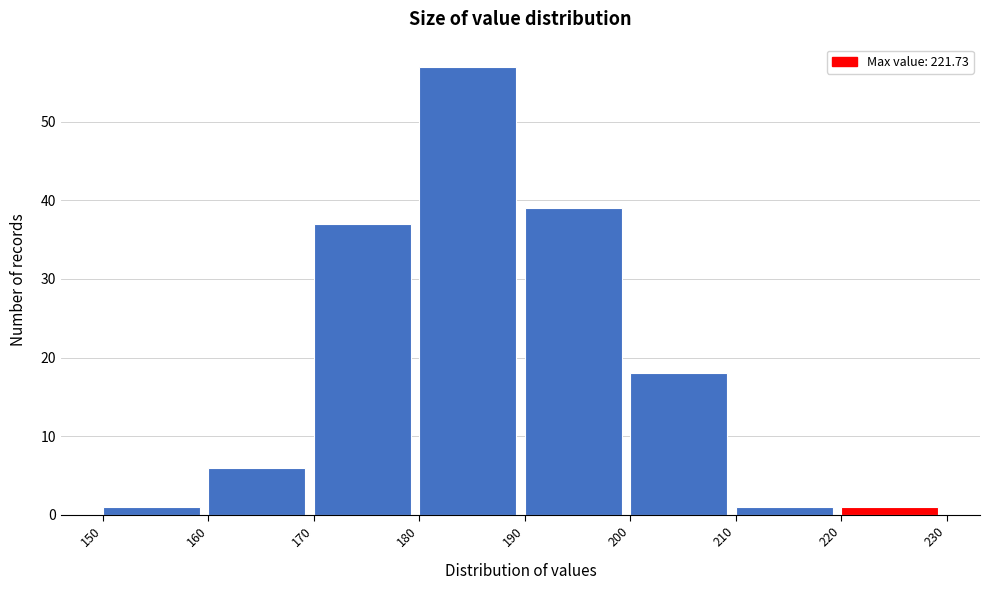

Reading left to right, list every bar in this chart as the range it spans on the x-axis followed by its height. The values are not printed on the chart, so give them approximately, as read against the axis.

150 to 160: 1
160 to 170: 6
170 to 180: 37
180 to 190: 57
190 to 200: 39
200 to 210: 18
210 to 220: 1
220 to 230: 1